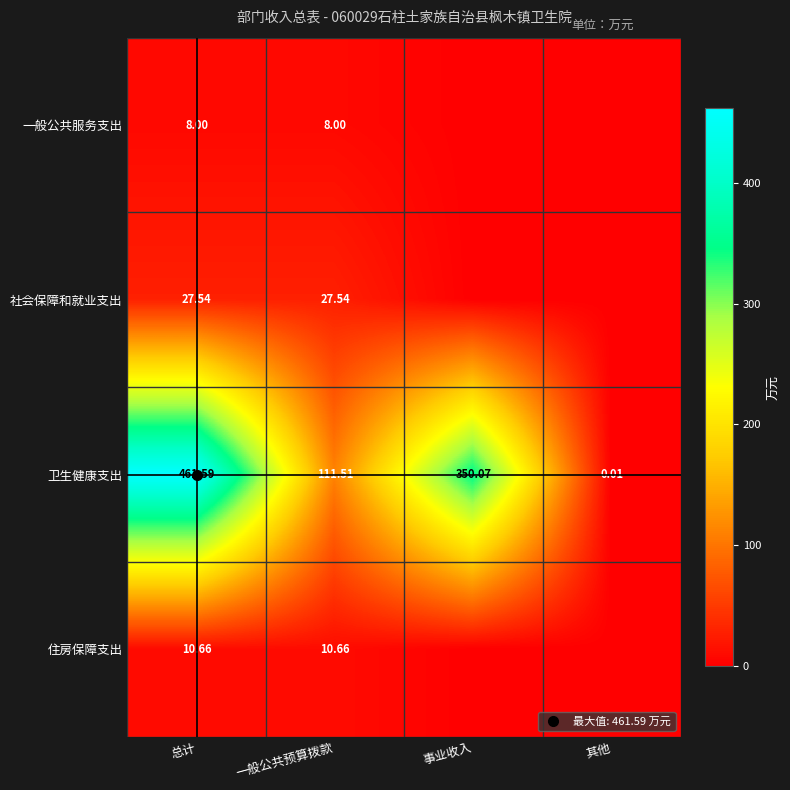

List the series in order of their peak value, lowest first.

一般公共服务支出, 住房保障支出, 社会保障和就业支出, 卫生健康支出